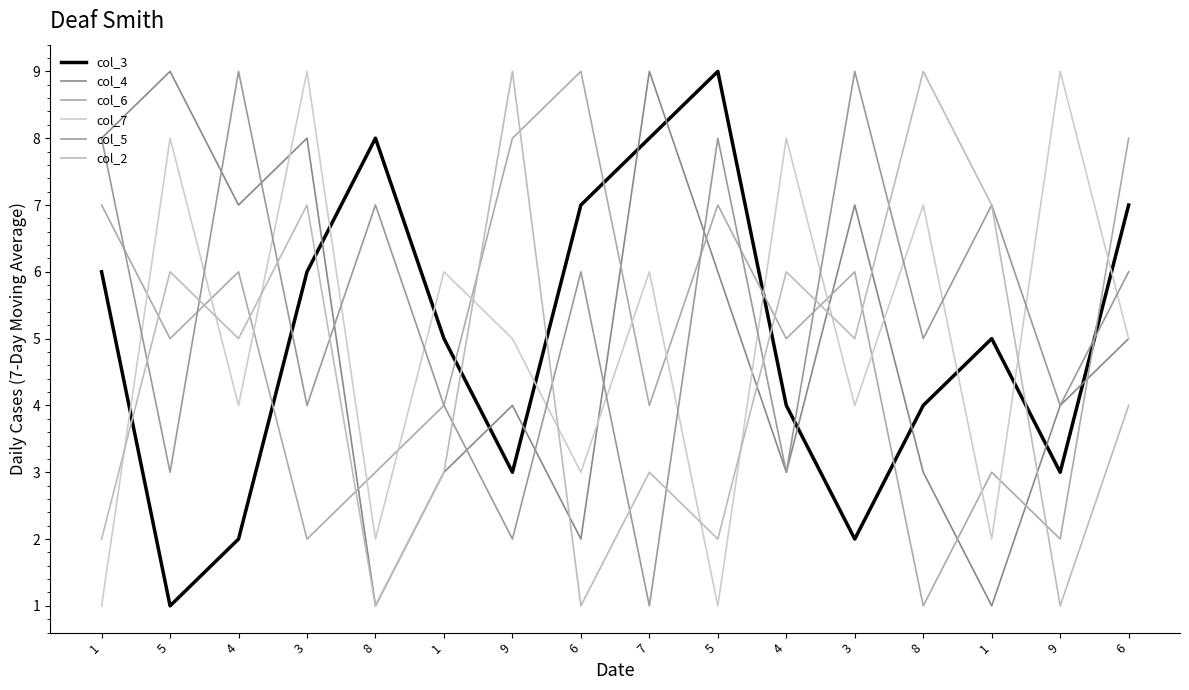

Does the chart display data point markers on the line(s)?

No